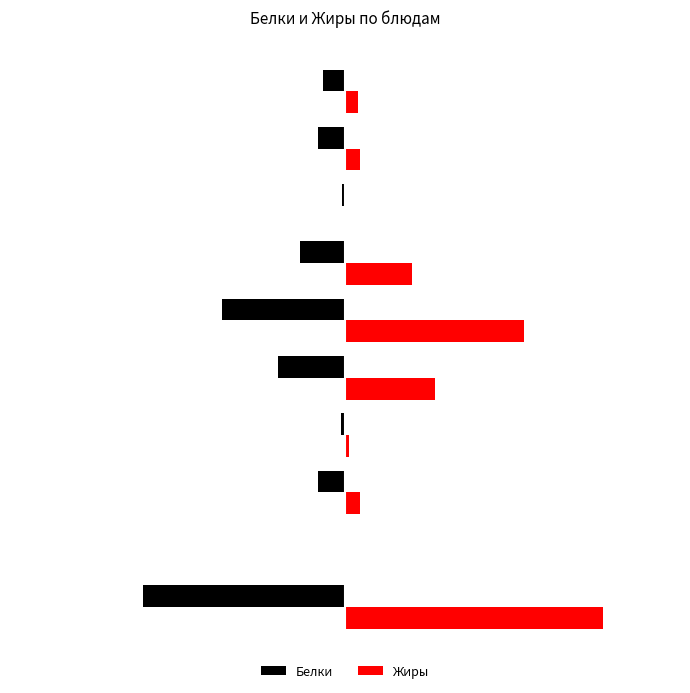

What is the difference between the maximum and minimum values in the Белки series?

17.9